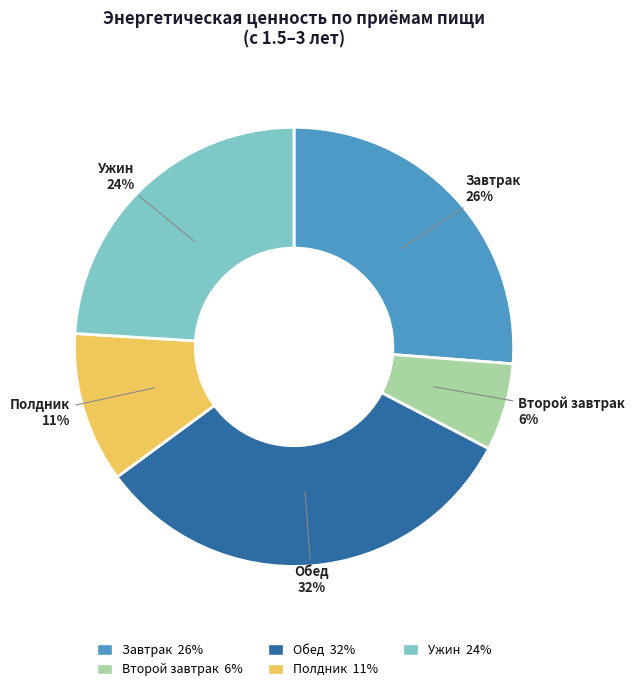

Is the sum of Второй завтрак and Обед greater than half?

No